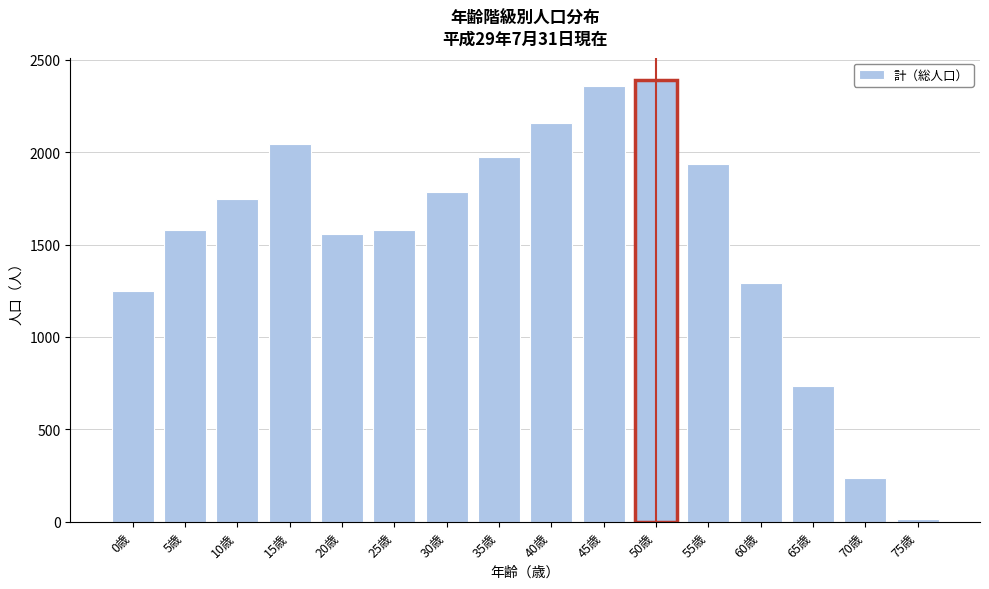

What is the maximum value shown in the chart?

2391